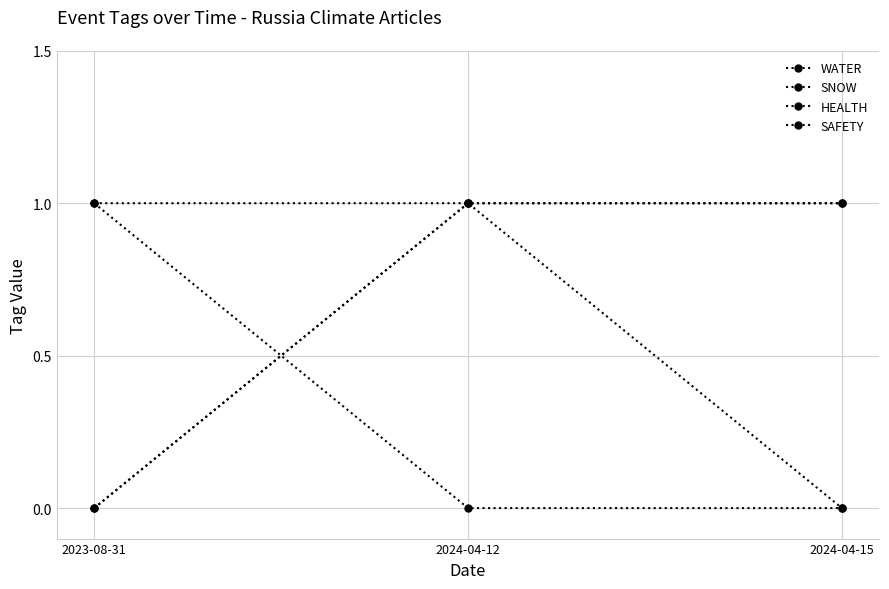

Does the chart have visible grid lines?

Yes